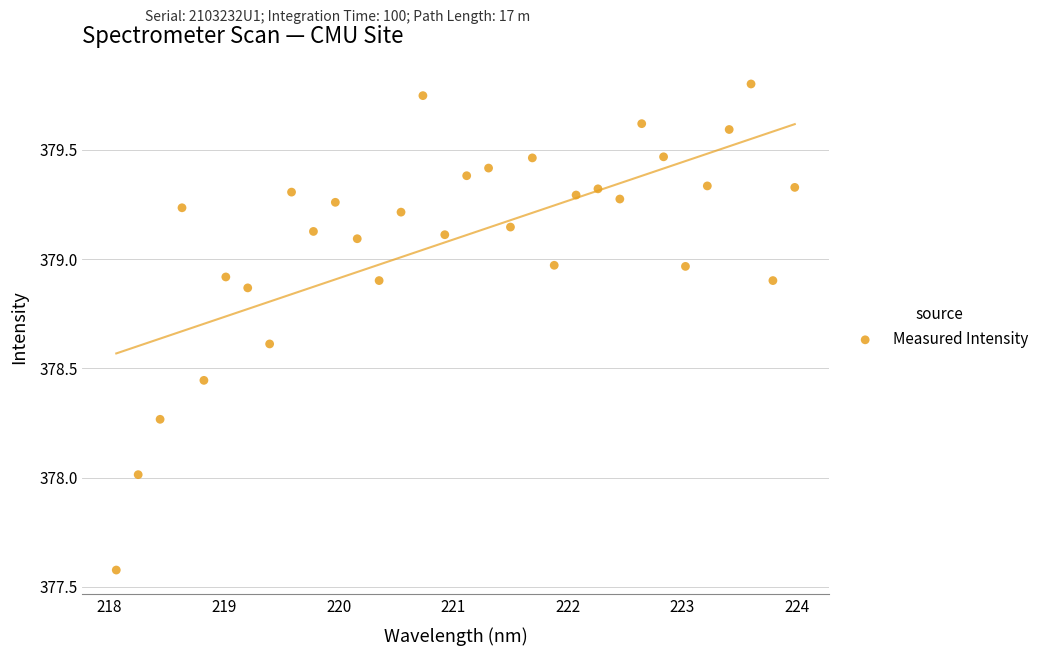

What is the range of Y values (max minus min)?

2.2